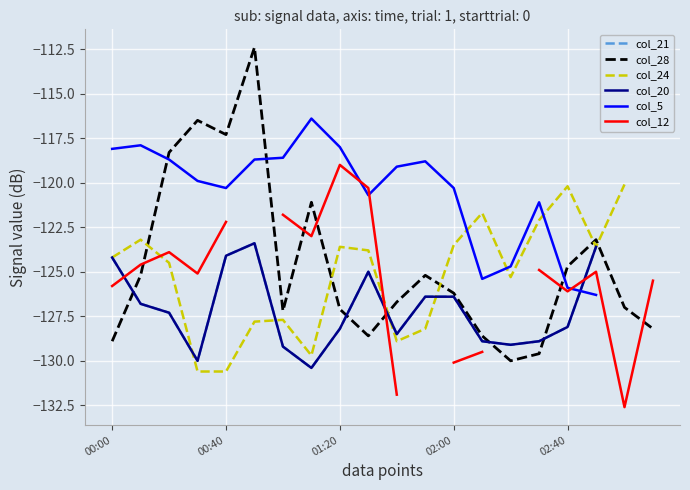

True or false: col_28 has a value of -220.6 at 02:40.

False